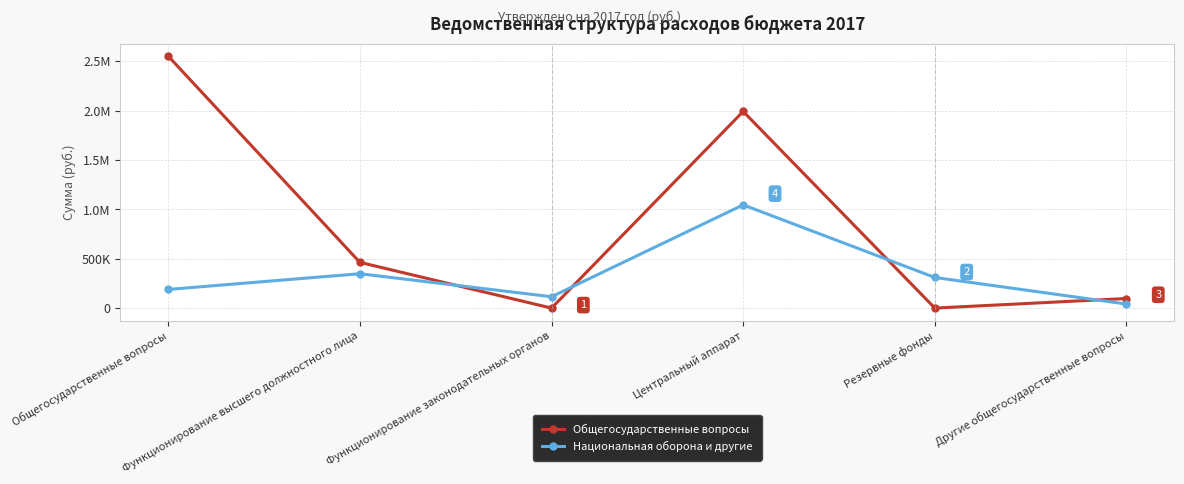

What are all the series names shown in the legend?

Общегосударственные вопросы, Национальная оборона и другие